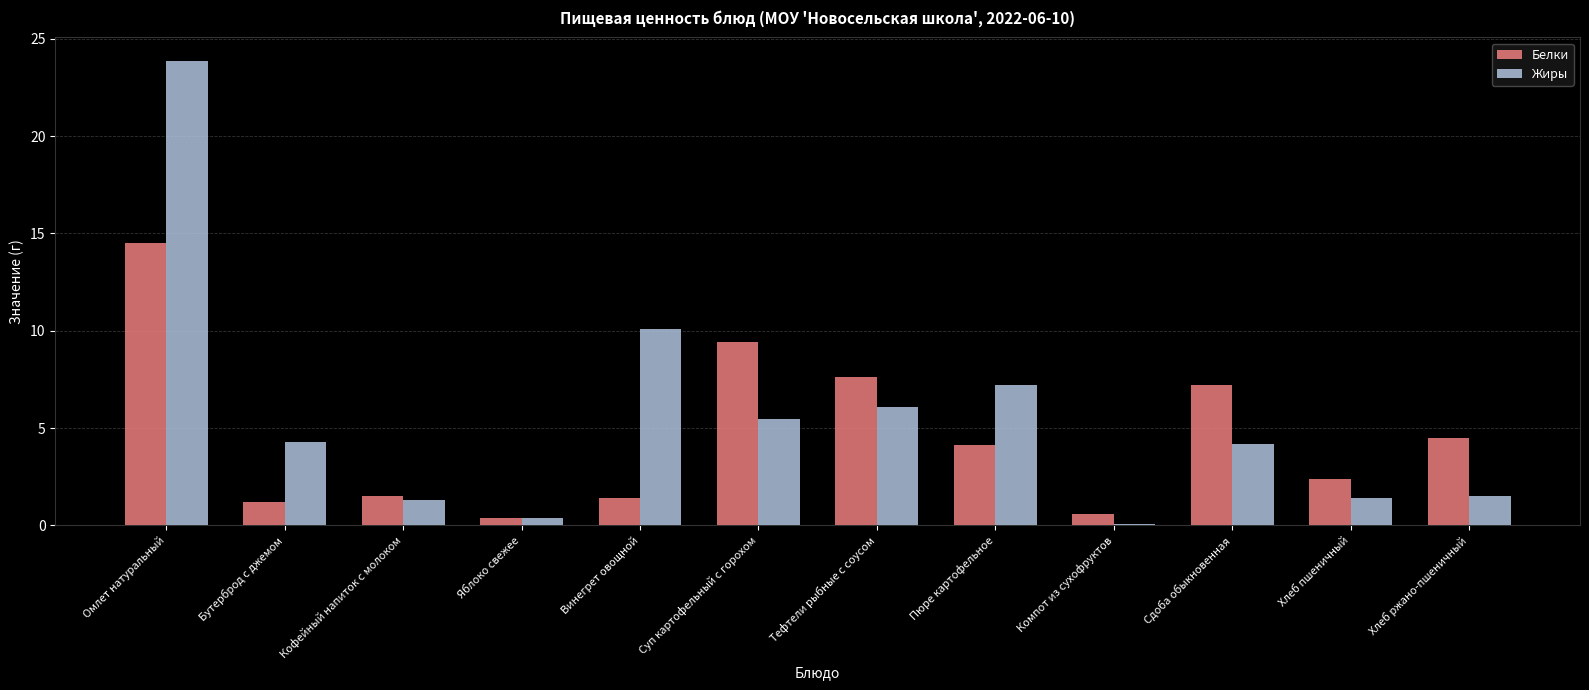

The value of Белки at Сдоба обыкновенная is 10.3. True or false?

False